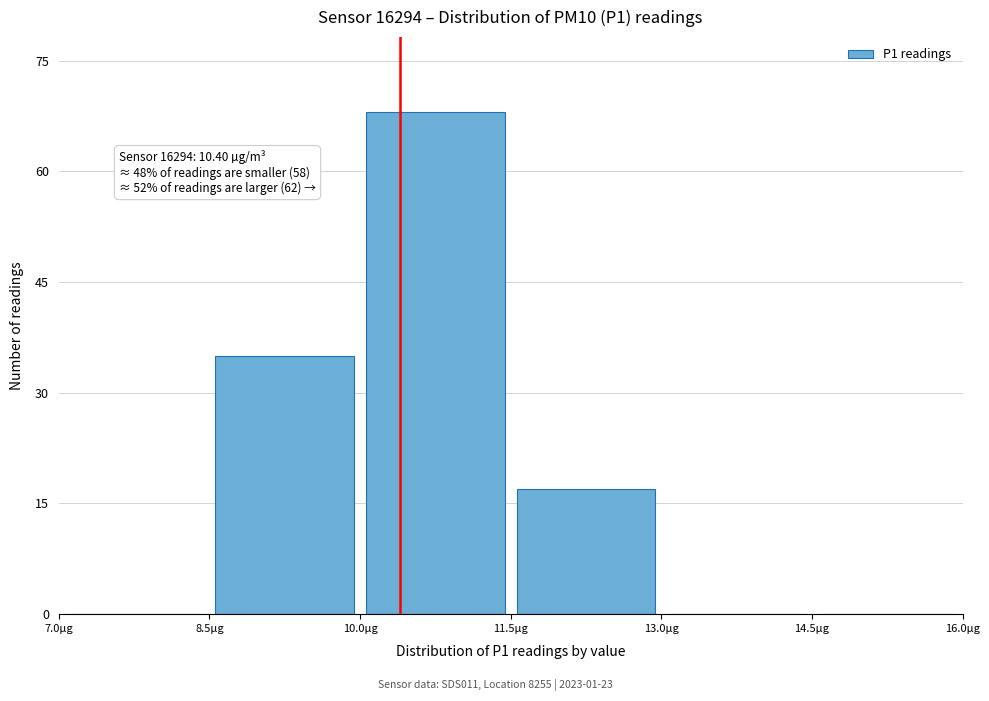

Which range on the x-axis has the tallest bar?

10.0 to 11.5